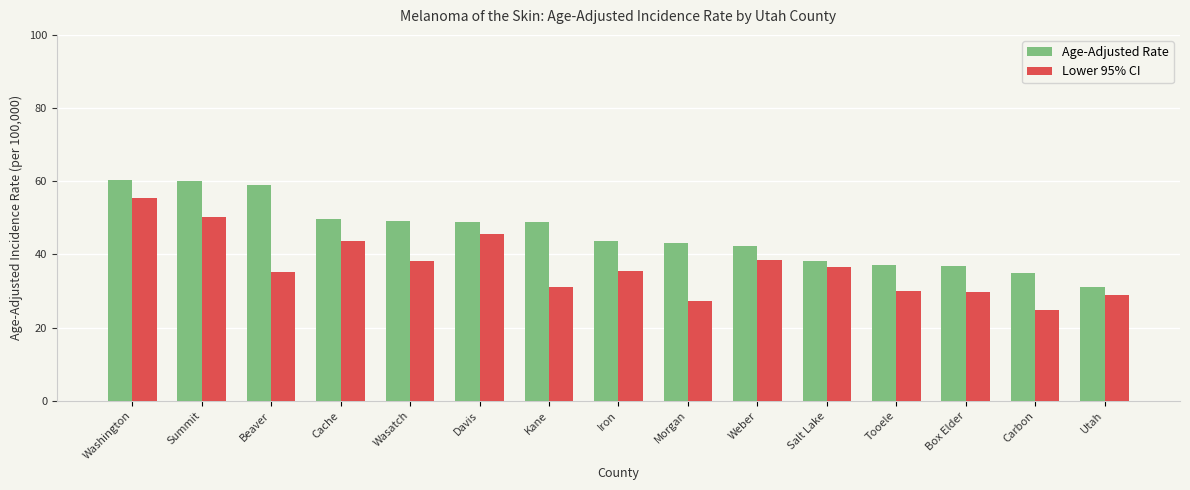

What is the total value across all series at Davis?

94.5